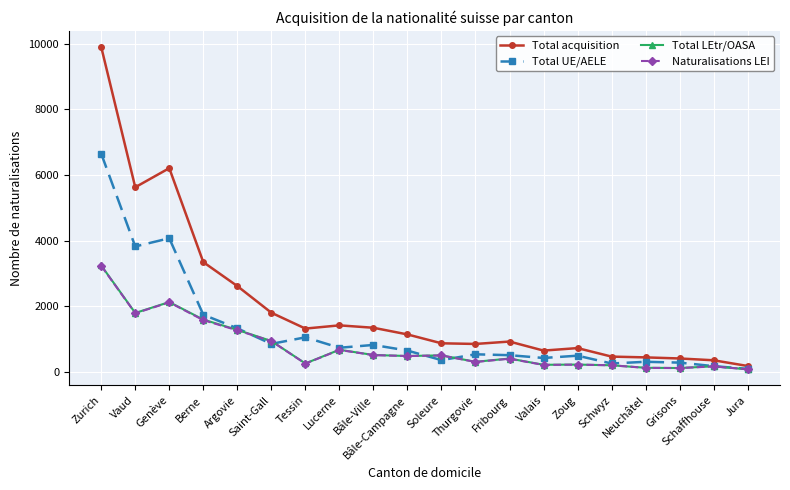

What is the highest value of the Total acquisition series?

9899